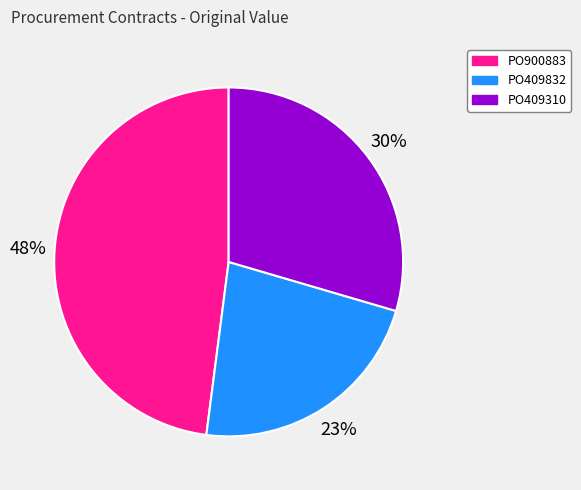

Which category has the smallest portion of the pie?

PO409832